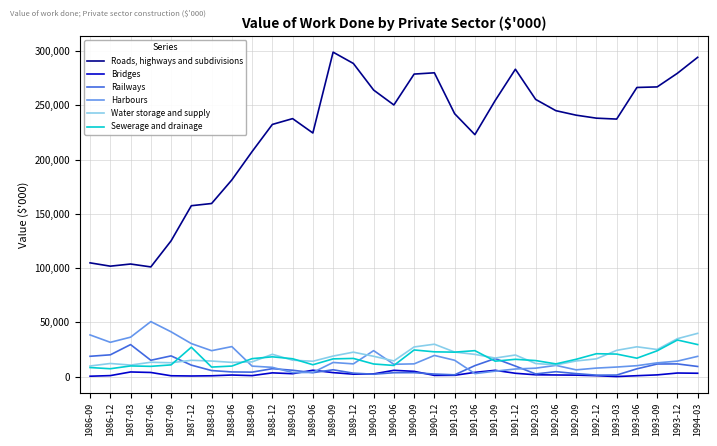

The value of Water storage and supply at 1992-03 is 12049. True or false?

True